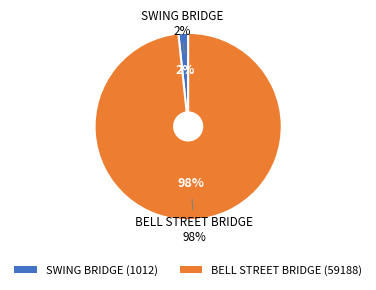

To the nearest percent, what is the difference between the SWING BRIDGE and BELL STREET BRIDGE slice percentages?

97%